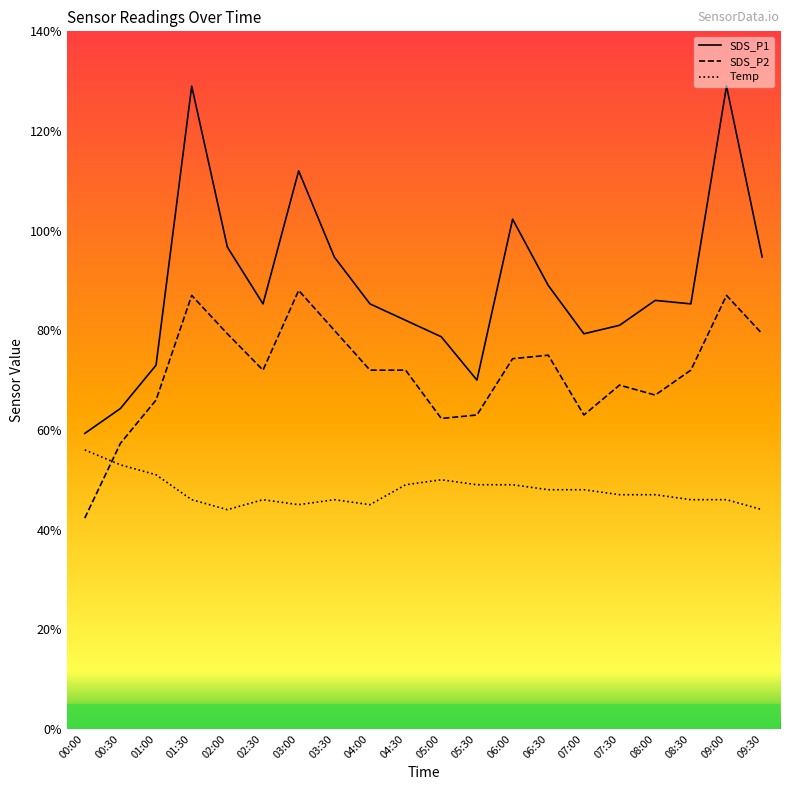

Is the value of SDS_P2 at 03:30 greater than the value of SDS_P1 at 07:00?

Yes